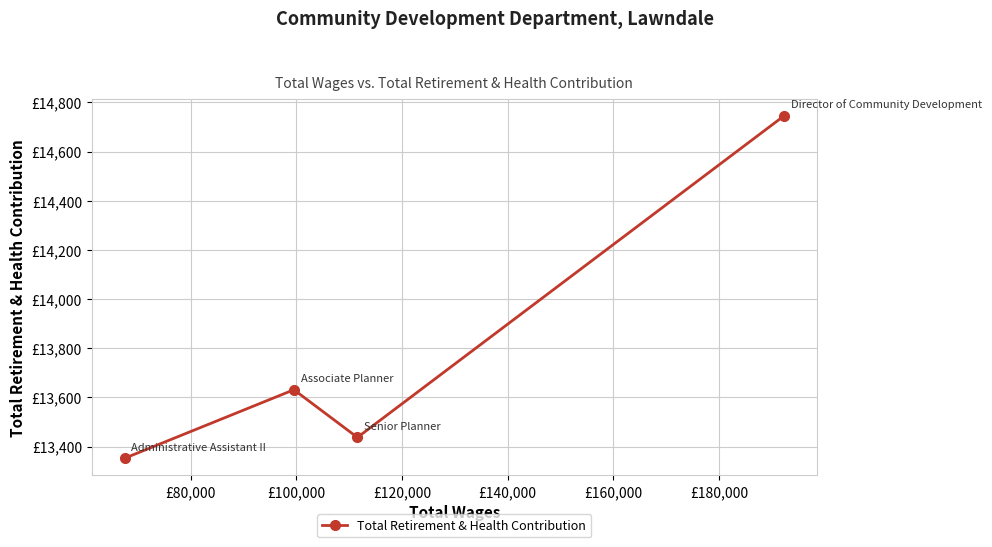

True or false: the data shows 21490 at £100,000.

False